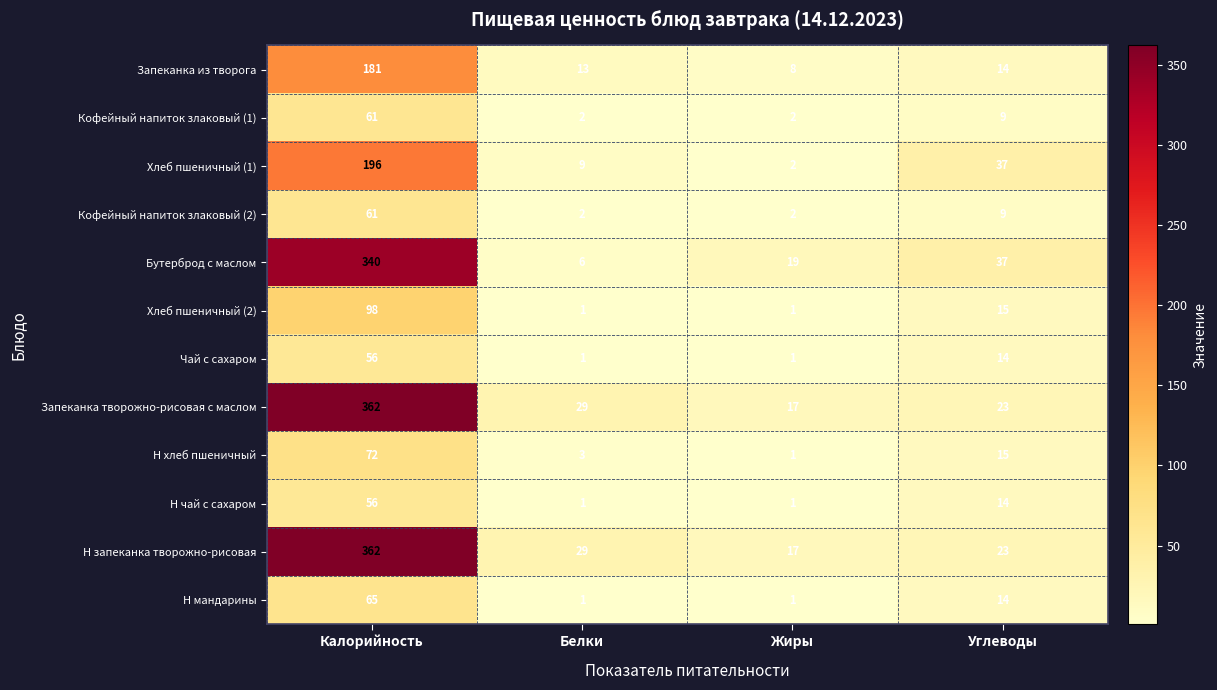

Where is Хлеб пшеничный (1) nearest to the value 99?

Углеводы